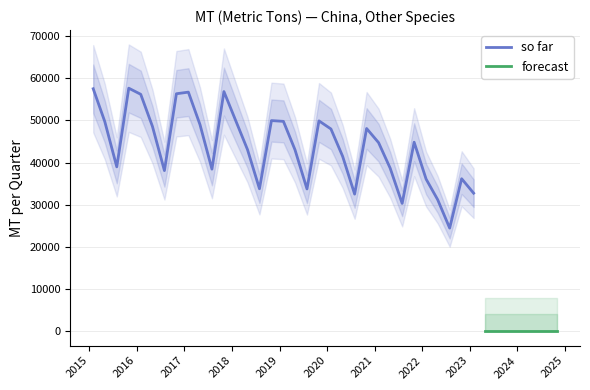

What is the highest value of the so far series?

57636.3